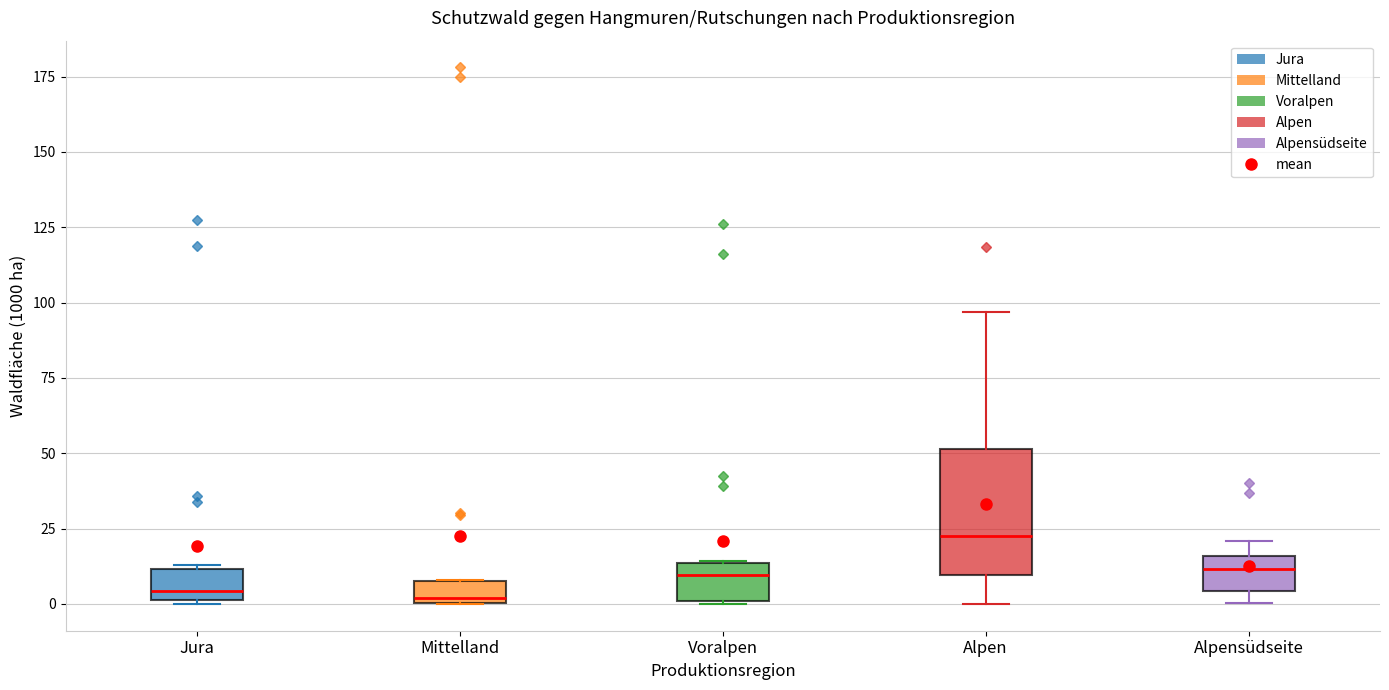

Which box is the tallest, from its lower edge to its upper edge?

Alpen